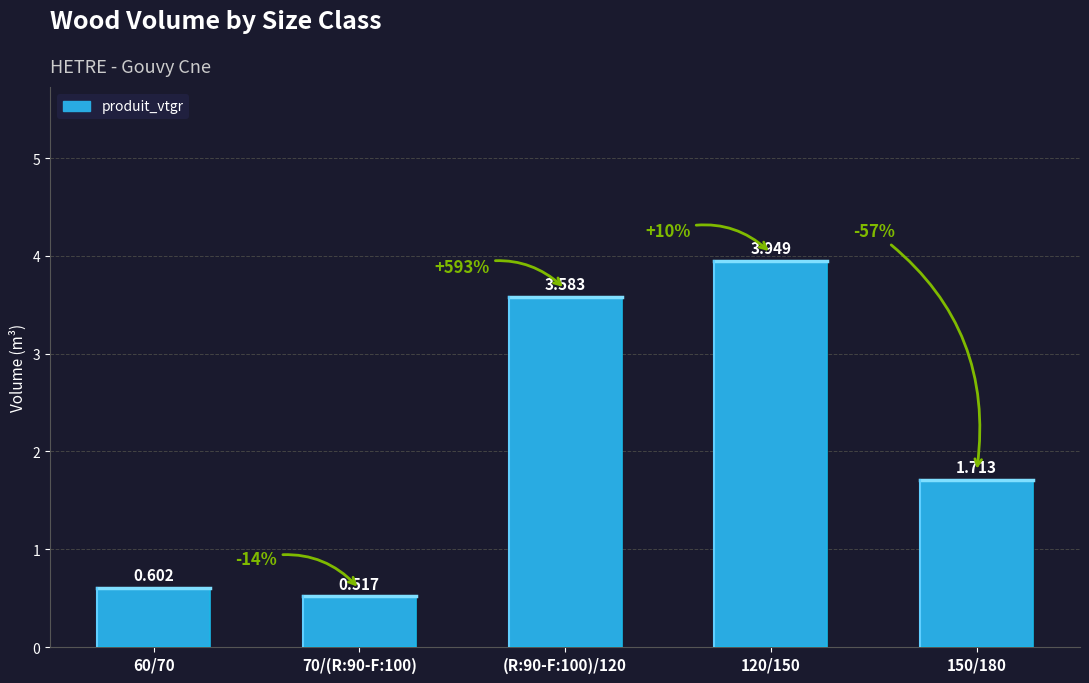

Which label corresponds to the smallest value in the chart?

70/(R:90-F:100)